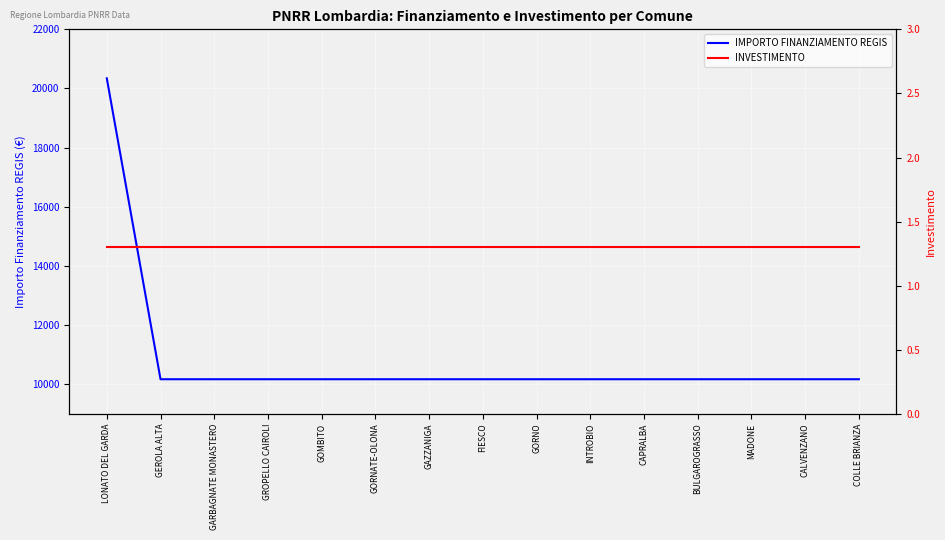

What is the average value of the INVESTIMENTO series?

1.3